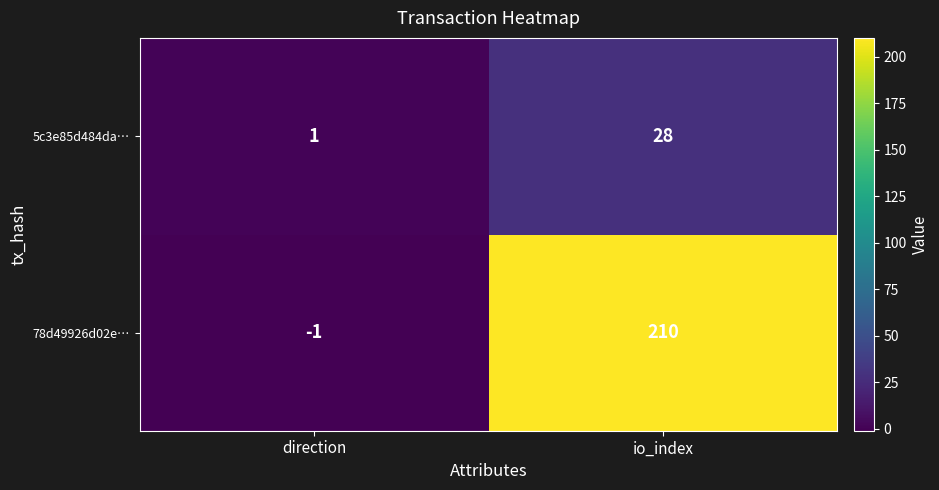

At how many categories does at least one series exceed 34?

1